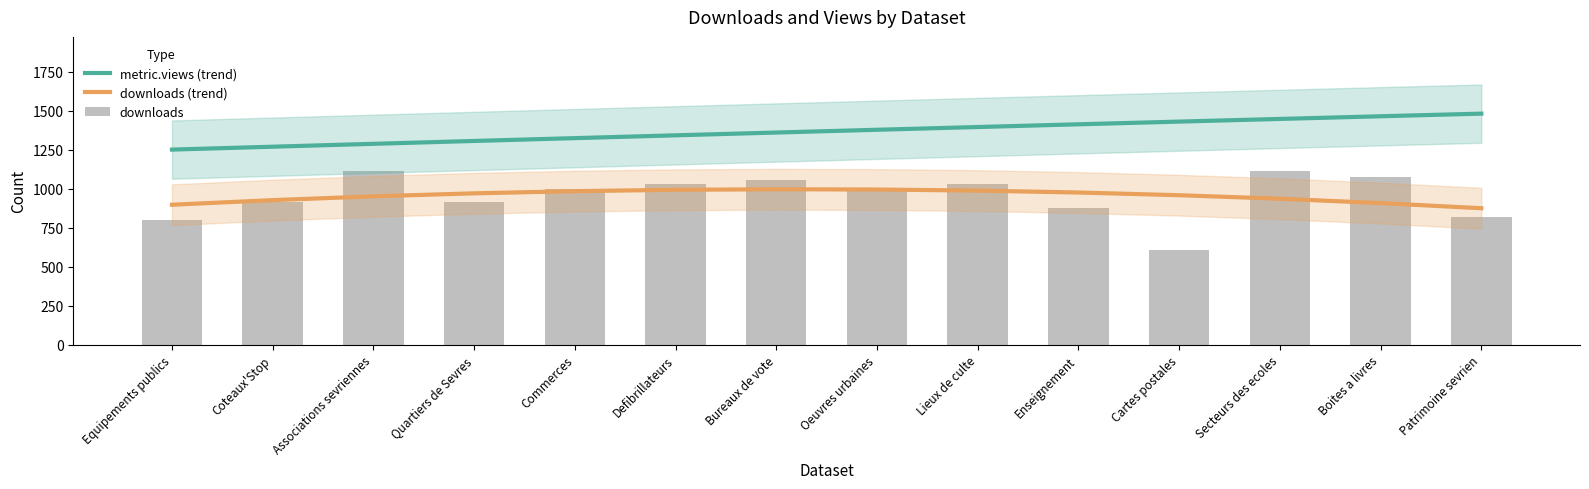

What is the highest value of the downloads series?

1115.0